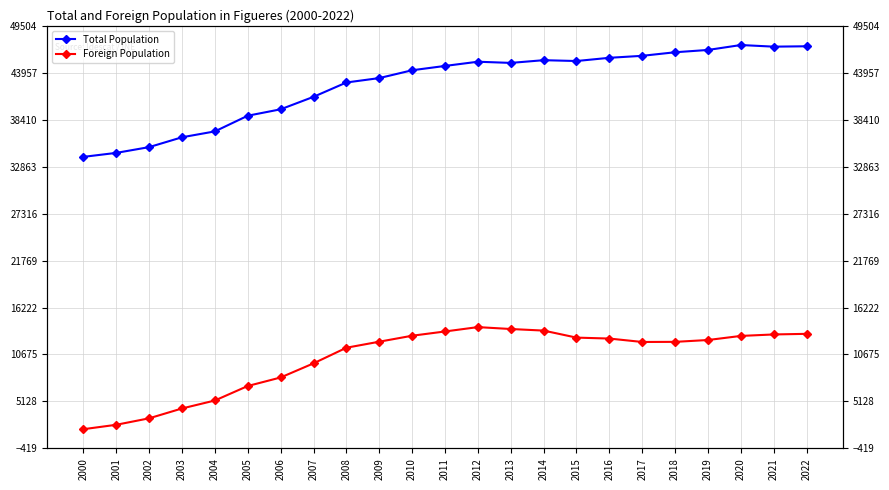

Between 2002 and 2012, which is larger?

2012